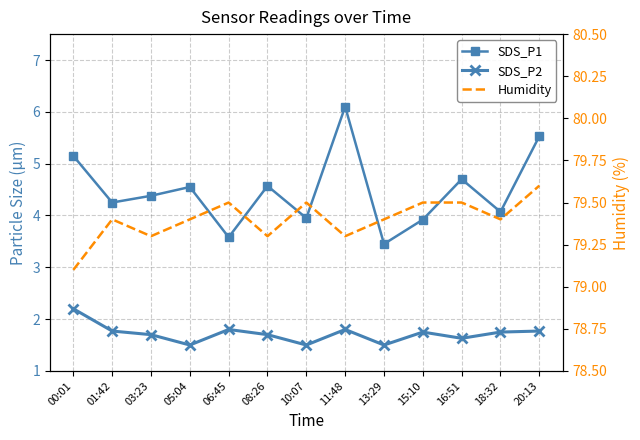

Is the value of Humidity at 18:32 greater than the value of SDS_P2 at 13:29?

Yes